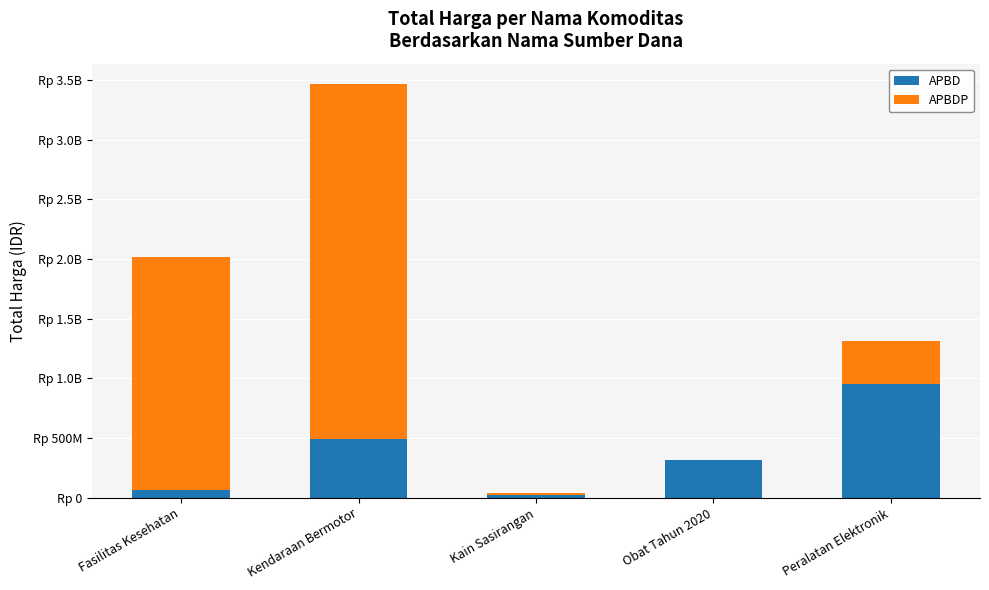

At which label does APBD reach its minimum?

Kain Sasirangan